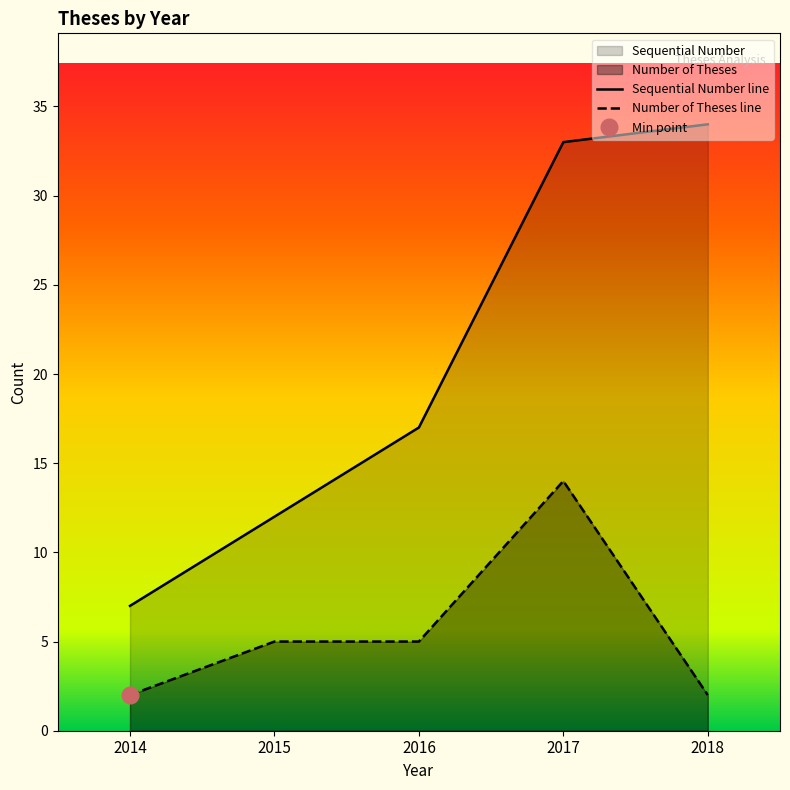

True or false: Sequential Number has a value of 34 at 2018.

True